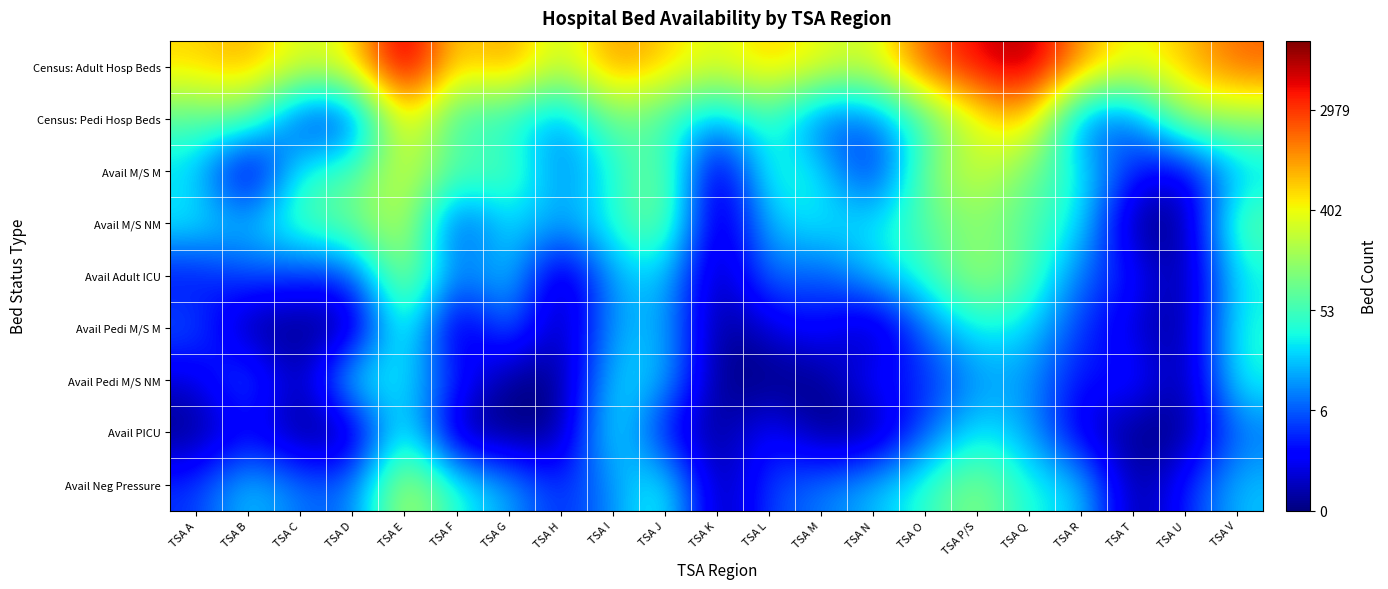

Reading right to left, transcribe all the data shown in this chart.

Census: Adult Hosp Beds: TSA V=7.6	TSA U=6.6	TSA T=5.9	TSA R=7.0	TSA Q=9.2	TSA P/S=8.5	TSA O=7.7	TSA N=5.5	TSA M=5.9	TSA L=6.6	TSA K=5.7	TSA J=6.5	TSA I=7.2	TSA H=5.3	TSA G=7.2	TSA F=6.1	TSA E=9.4	TSA D=6.1	TSA C=5.7	TSA B=6.9	TSA A=6.4
Census: Pedi Hosp Beds: TSA V=4.9	TSA U=5.1	TSA T=2.1	TSA R=1.9	TSA Q=6.8	TSA P/S=5.8	TSA O=3.9	TSA N=2.1	TSA M=1.8	TSA L=4.0	TSA K=2.6	TSA J=3.9	TSA I=4.7	TSA H=2.3	TSA G=3.7	TSA F=3.6	TSA E=6.6	TSA D=1.4	TSA C=1.4	TSA B=4.5	TSA A=4.2
Avail M/S M: TSA V=3.0	TSA U=0.7	TSA T=1.4	TSA R=3.5	TSA Q=4.6	TSA P/S=5.8	TSA O=4.6	TSA N=1.1	TSA M=3.4	TSA L=3.9	TSA K=0.0	TSA J=4.9	TSA I=3.5	TSA H=2.2	TSA G=4.4	TSA F=4.2	TSA E=5.8	TSA D=4.0	TSA C=3.8	TSA B=0.0	TSA A=3.2
Avail M/S NM: TSA V=4.5	TSA U=0.0	TSA T=0.0	TSA R=3.4	TSA Q=4.2	TSA P/S=4.9	TSA O=4.2	TSA N=3.3	TSA M=3.4	TSA L=3.0	TSA K=0.0	TSA J=5.0	TSA I=3.7	TSA H=2.6	TSA G=3.3	TSA F=1.4	TSA E=5.7	TSA D=4.6	TSA C=4.2	TSA B=2.9	TSA A=3.5
Avail Adult ICU: TSA V=3.4	TSA U=0.0	TSA T=1.4	TSA R=2.1	TSA Q=4.3	TSA P/S=5.3	TSA O=3.8	TSA N=3.0	TSA M=1.8	TSA L=2.4	TSA K=0.0	TSA J=3.2	TSA I=2.8	TSA H=0.0	TSA G=3.4	TSA F=2.1	TSA E=5.4	TSA D=1.6	TSA C=1.6	TSA B=1.9	TSA A=1.1
Avail Pedi M/S M: TSA V=3.7	TSA U=0.0	TSA T=0.7	TSA R=1.6	TSA Q=3.2	TSA P/S=3.5	TSA O=2.2	TSA N=0.0	TSA M=1.4	TSA L=0.7	TSA K=0.0	TSA J=2.9	TSA I=2.8	TSA H=0.0	TSA G=2.5	TSA F=0.0	TSA E=4.4	TSA D=0.0	TSA C=0.0	TSA B=0.0	TSA A=2.1
Avail Pedi M/S NM: TSA V=3.6	TSA U=0.0	TSA T=1.6	TSA R=1.1	TSA Q=2.6	TSA P/S=2.6	TSA O=1.4	TSA N=1.4	TSA M=0.0	TSA L=0.0	TSA K=0.0	TSA J=3.0	TSA I=3.3	TSA H=0.0	TSA G=0.0	TSA F=1.6	TSA E=3.3	TSA D=3.7	TSA C=0.0	TSA B=2.4	TSA A=0.7
Avail PICU: TSA V=2.2	TSA U=0.0	TSA T=0.0	TSA R=0.7	TSA Q=2.8	TSA P/S=3.4	TSA O=1.9	TSA N=0.0	TSA M=0.0	TSA L=1.4	TSA K=0.0	TSA J=1.1	TSA I=3.9	TSA H=0.0	TSA G=0.0	TSA F=0.0	TSA E=4.1	TSA D=0.0	TSA C=0.0	TSA B=1.1	TSA A=0.0
Avail Neg Pressure: TSA V=3.0	TSA U=1.4	TSA T=0.0	TSA R=3.2	TSA Q=3.5	TSA P/S=5.0	TSA O=3.8	TSA N=2.9	TSA M=2.3	TSA L=1.8	TSA K=0.0	TSA J=3.9	TSA I=2.5	TSA H=1.4	TSA G=2.8	TSA F=3.6	TSA E=5.6	TSA D=2.1	TSA C=2.2	TSA B=3.2	TSA A=1.6